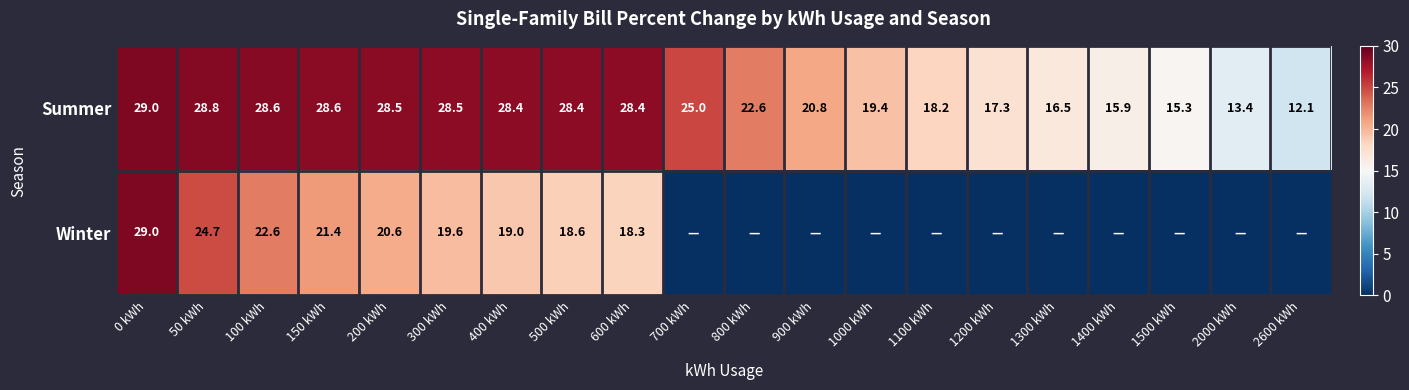

What is the sum of the Summer values at 1000 kWh and 1100 kWh?

37.6